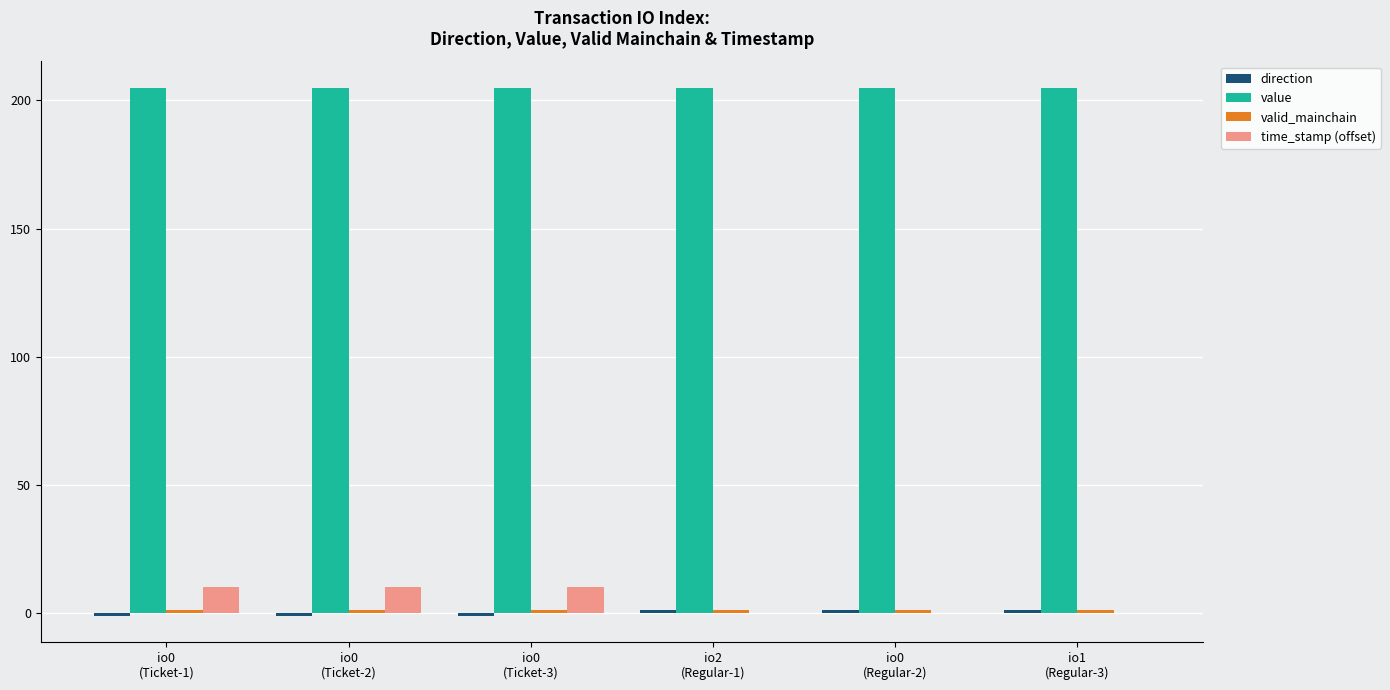

Are the bars grouped side by side (vs. stacked)?

Yes